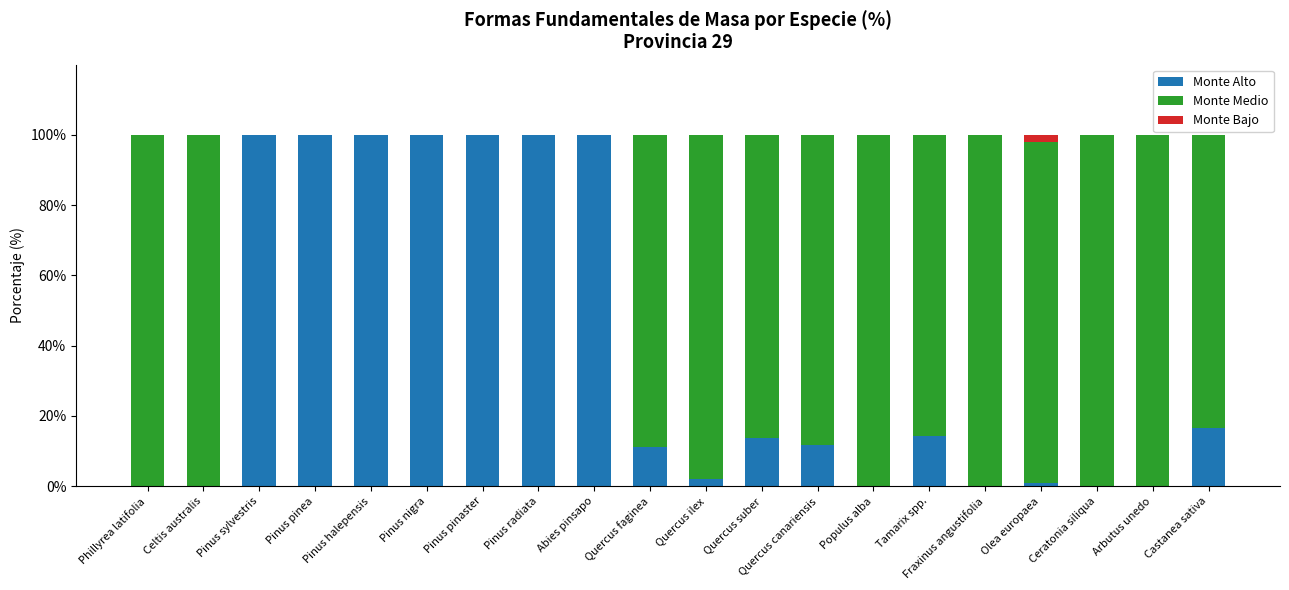

What is the total value across all series at Fraxinus angustifolia?

100.0